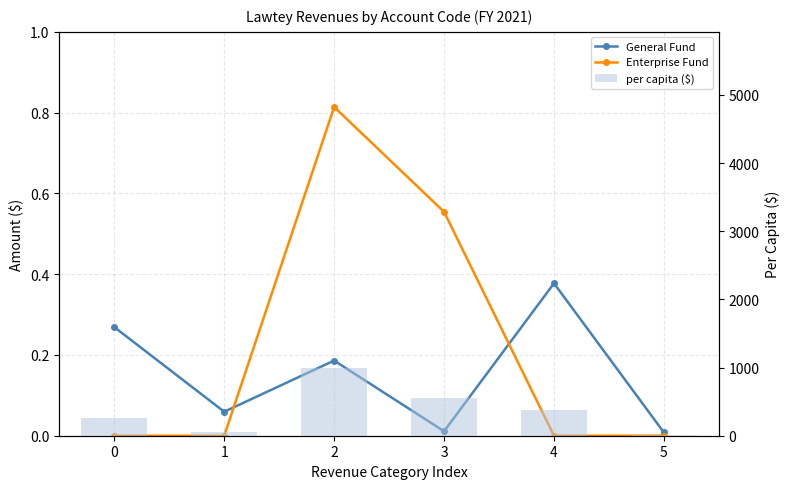

What are all the series names shown in the legend?

General Fund, Enterprise Fund, per capita ($)